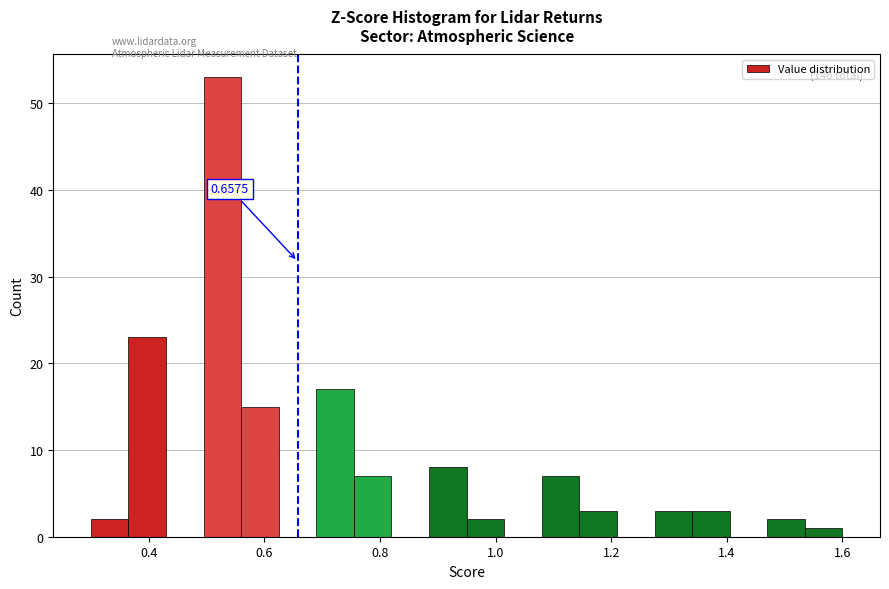

Read against the x-axis, roughly where is the centre of the tallest bar?

0.52